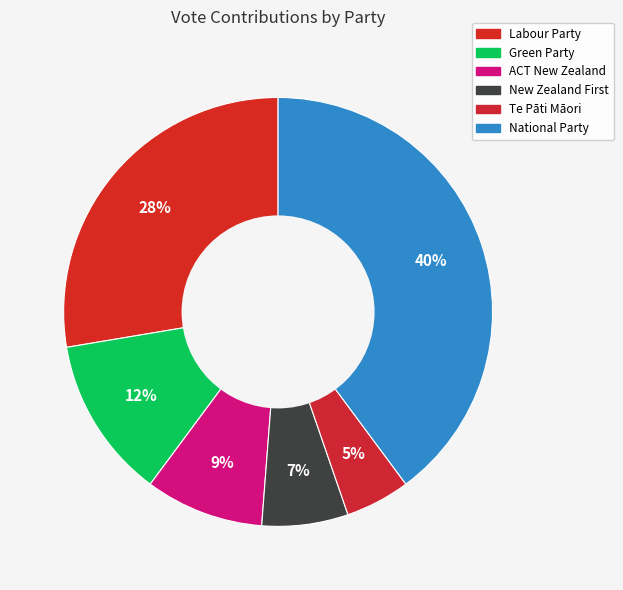

Is there a majority slice in this chart?

No